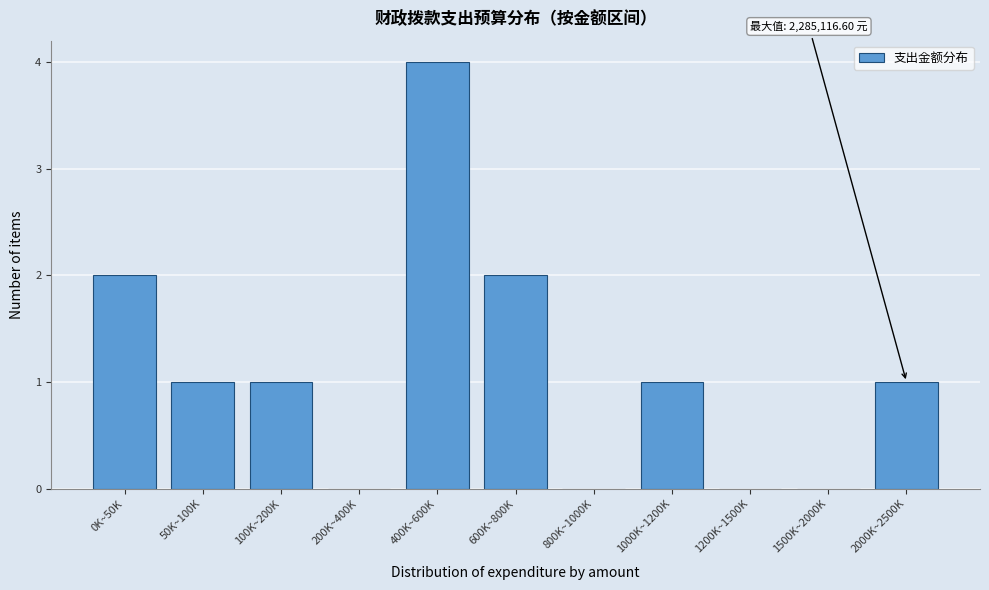

Reading right to left, what are all the values shown in this chart?

2000K~2500K=1	1500K~2000K=0	1200K~1500K=0	1000K~1200K=1	800K~1000K=0	600K~800K=2	400K~600K=4	200K~400K=0	100K~200K=1	50K~100K=1	0K~50K=2